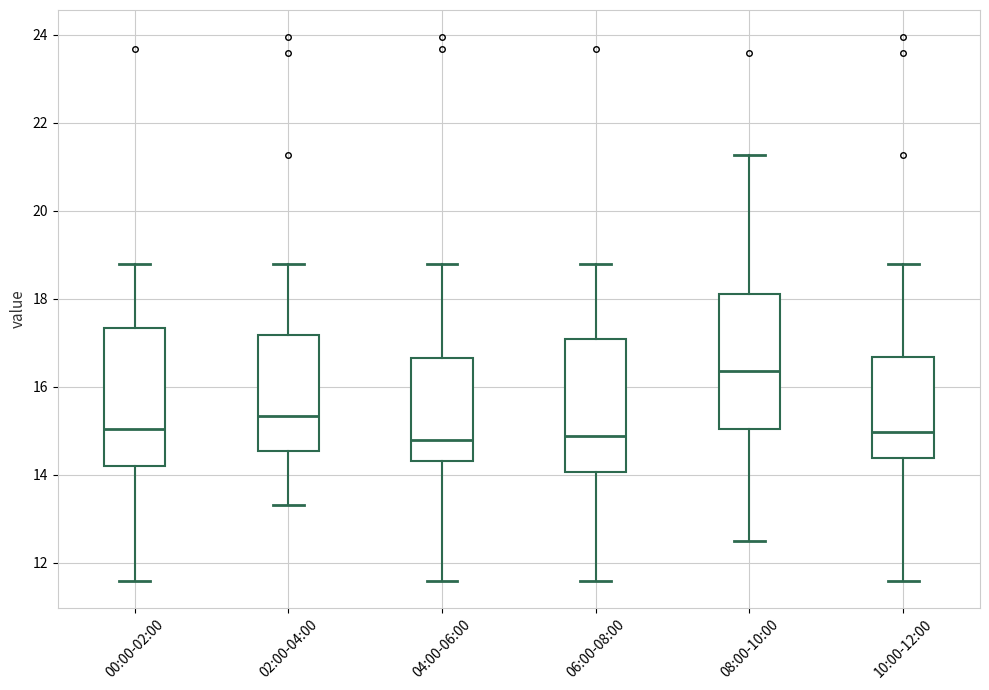

Which box's median line is the highest?

08:00-10:00